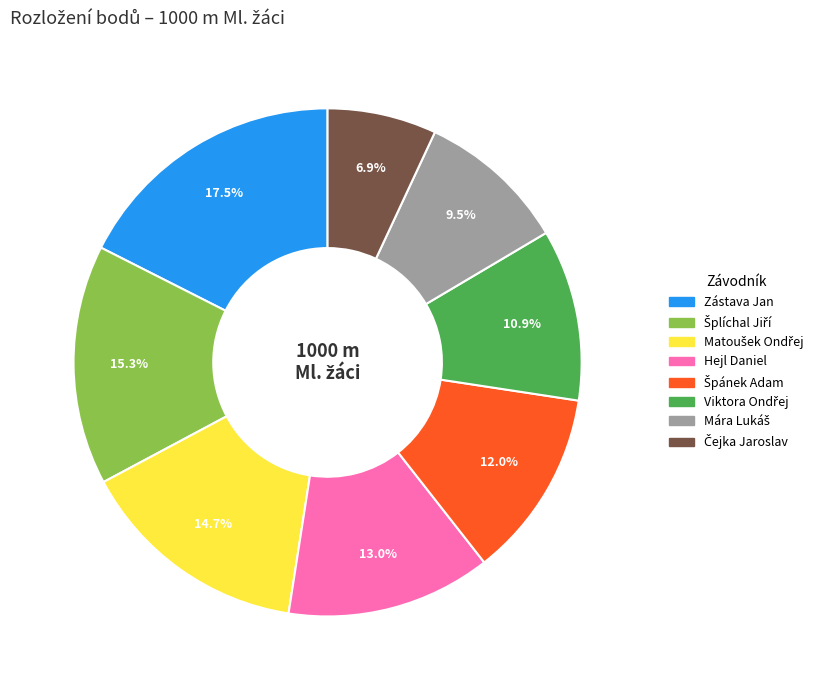

To the nearest percent, what is the average slice percentage?

12%